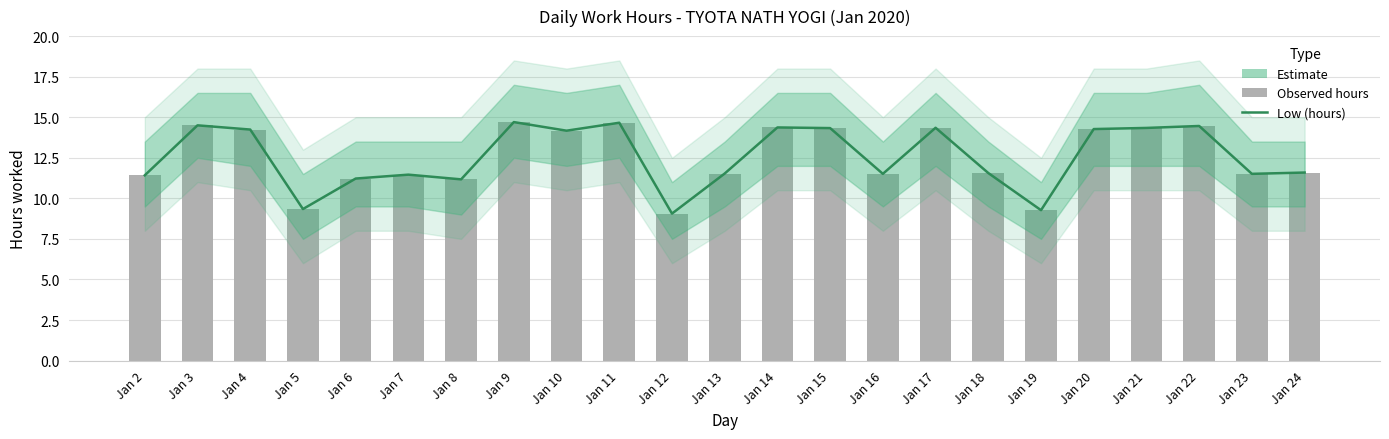

Which series changed the most between Jan 9 and Jan 22?

Low (hours)